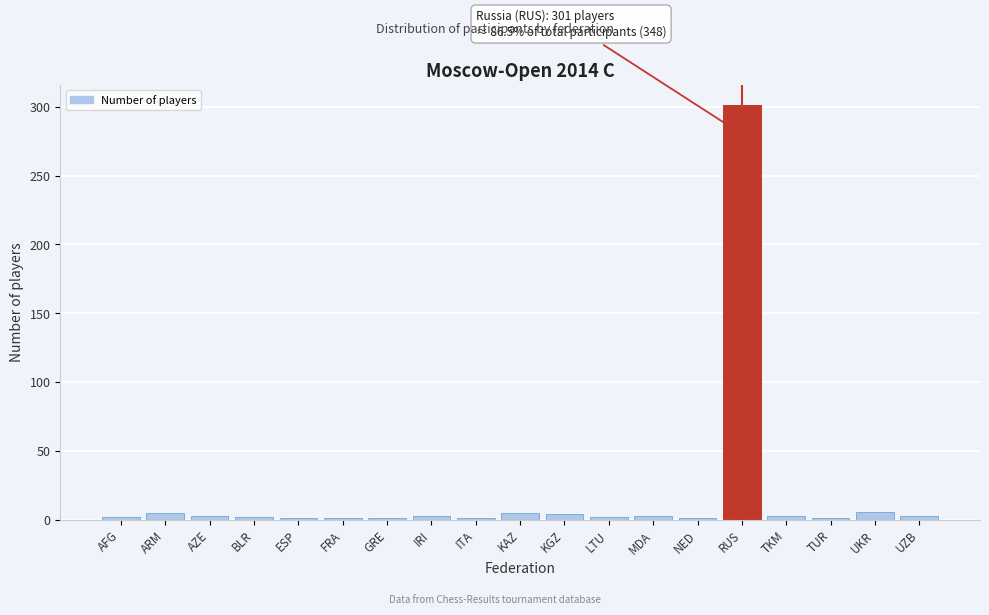

The value at RUS is 161. True or false?

False